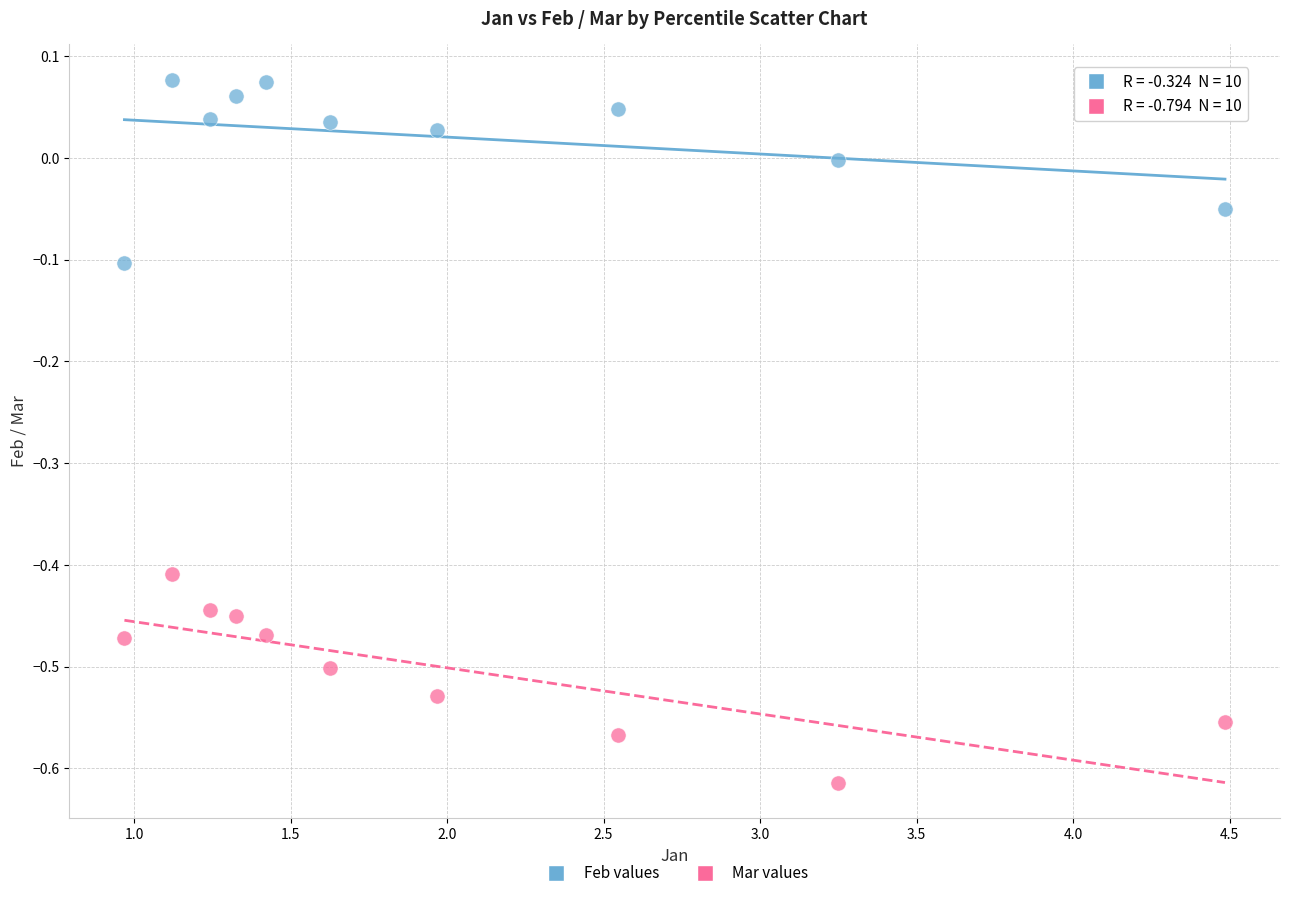

Which series contains the highest Y value?

Feb values